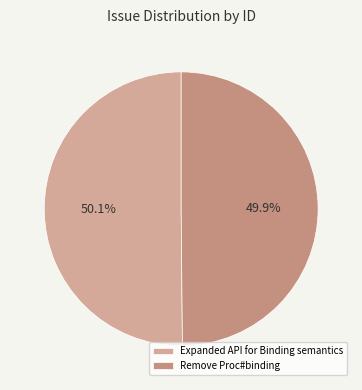

How many segments does this pie chart have?

2